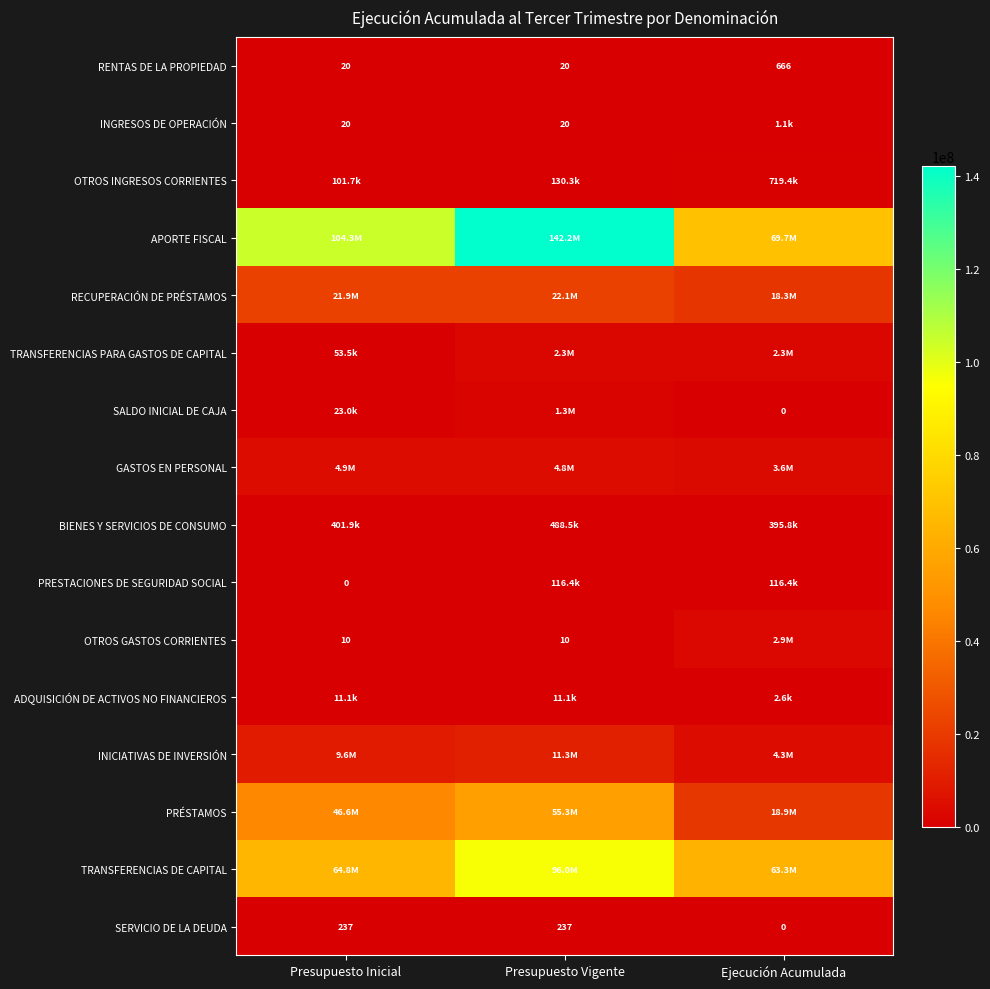

What is the maximum value shown in the chart?

142189895